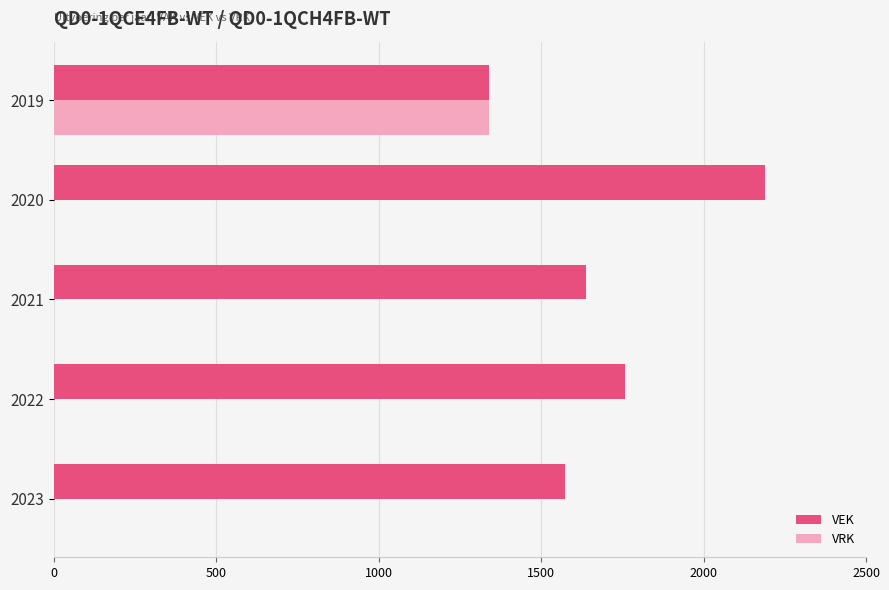

At which category is the sum across all series the highest?

2019